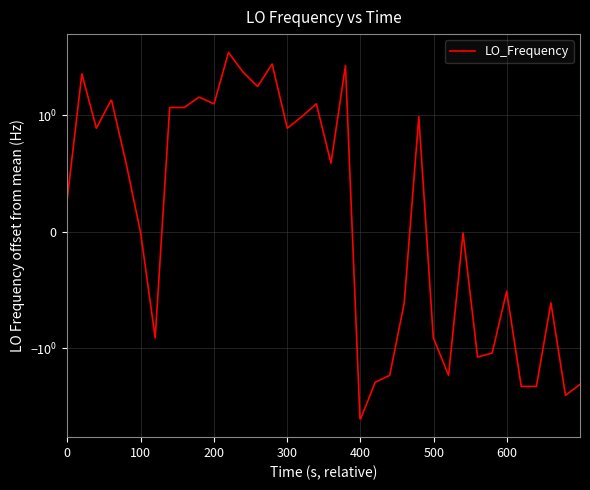

How many points are lower than both their immediate neighbors (excluding endpoints)?

9